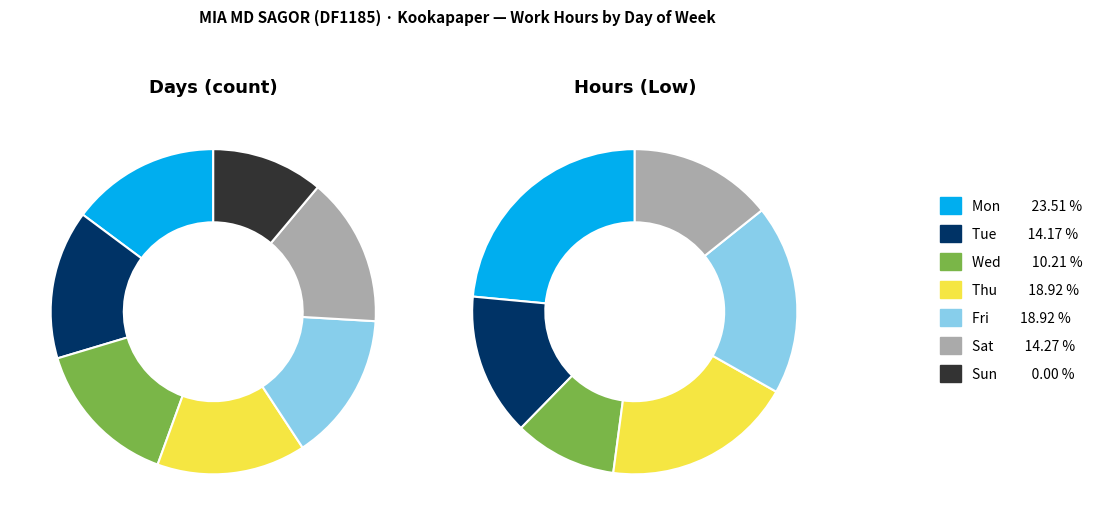

Is there any slice that represents more than half of the pie?

No